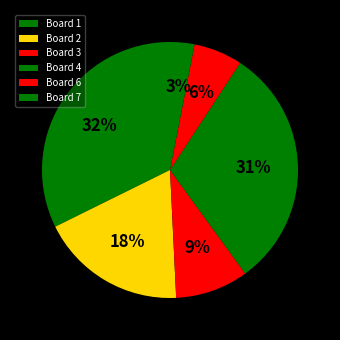

To the nearest percent, what is the average slice percentage?

17%